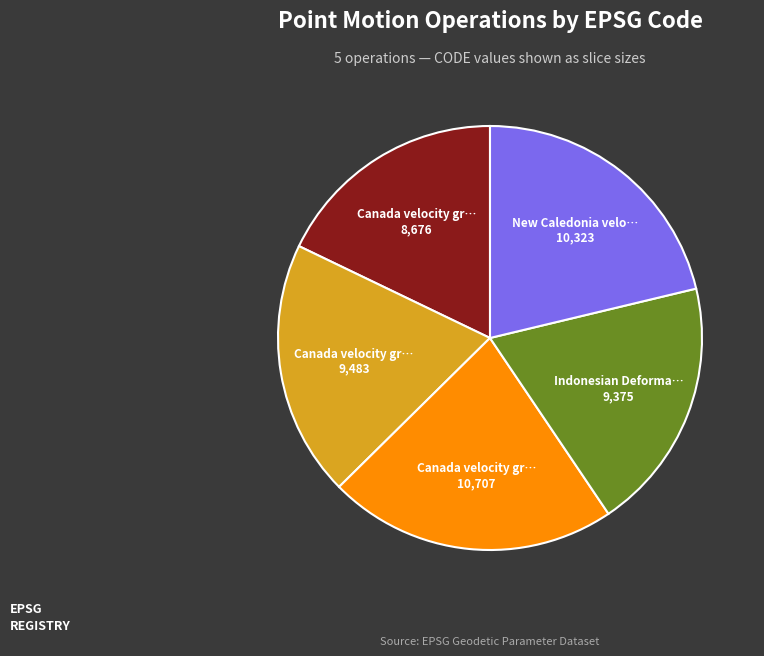

Does any single category account for the majority?

No